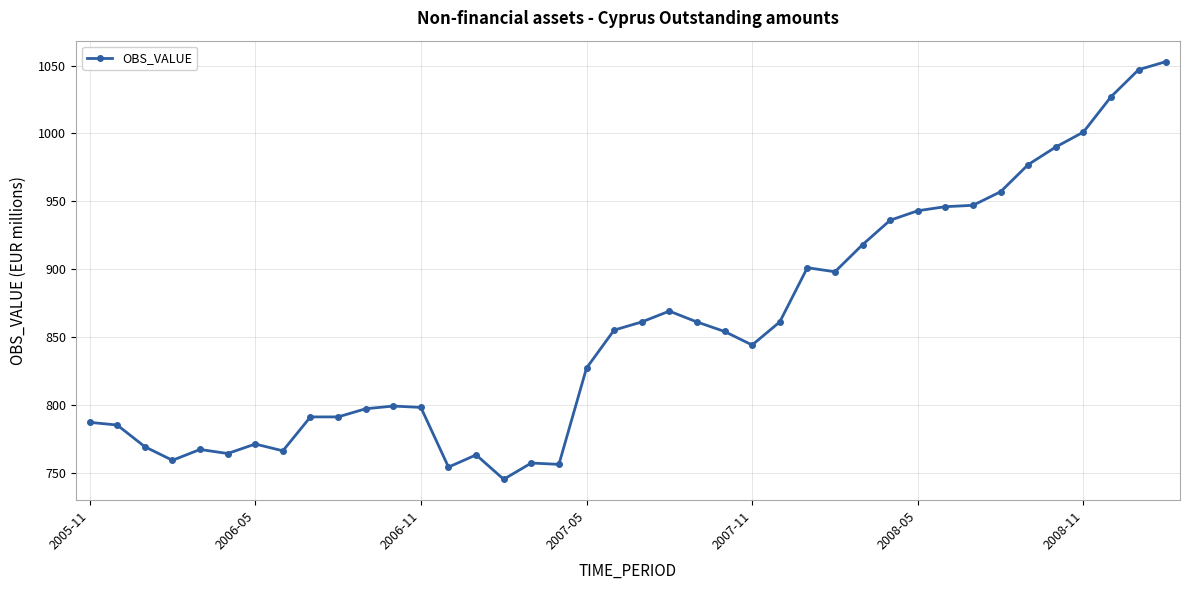

True or false: there are more than 0 points higher than both neighbors.

True